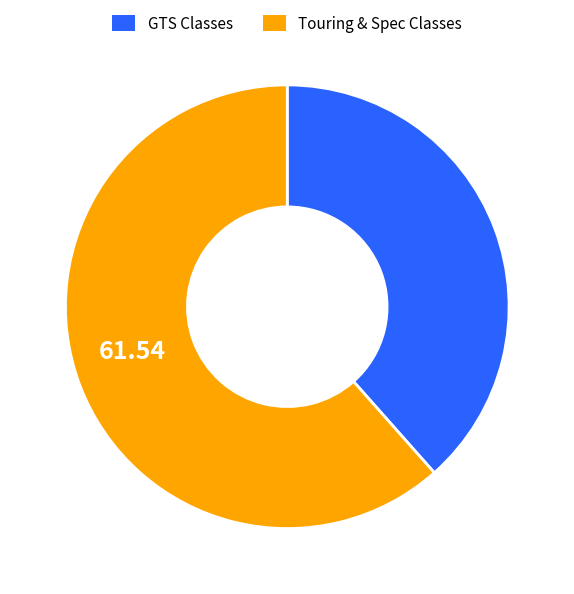

Is there any slice that represents more than half of the pie?

Yes